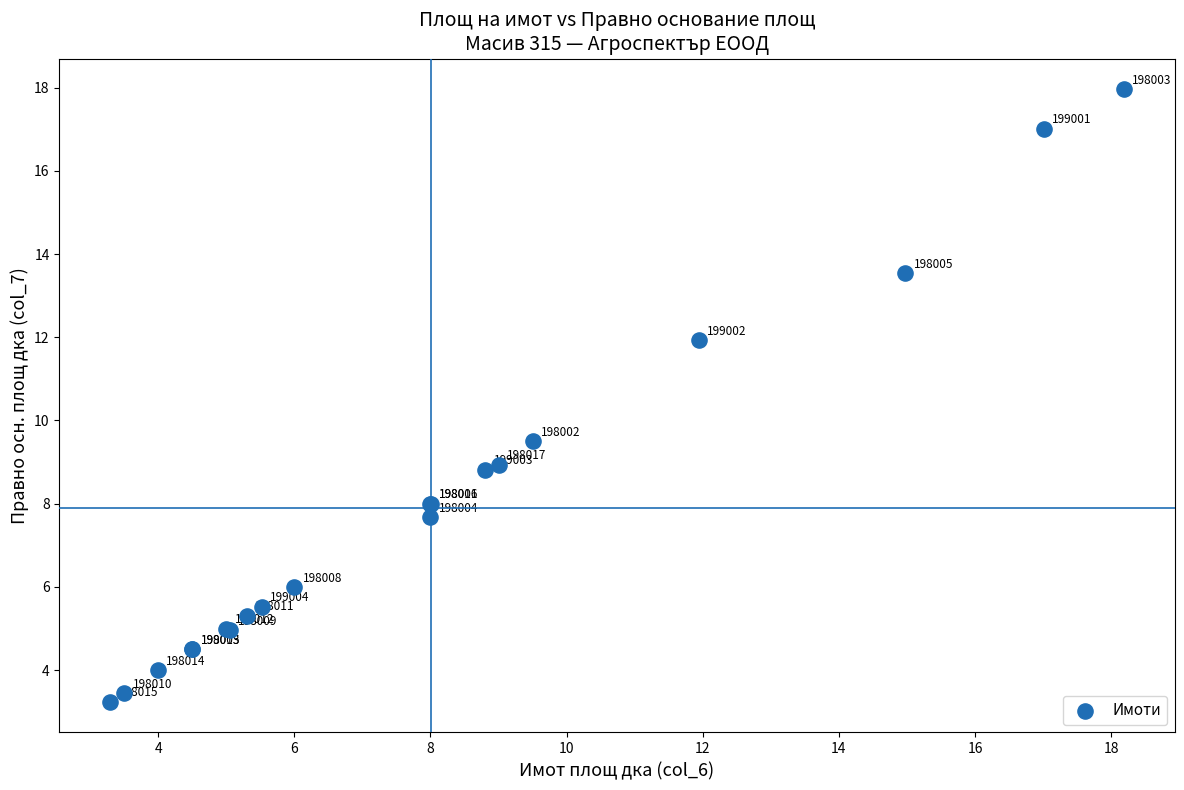

What Y value in the scatter plot is closest to 10?

9.5